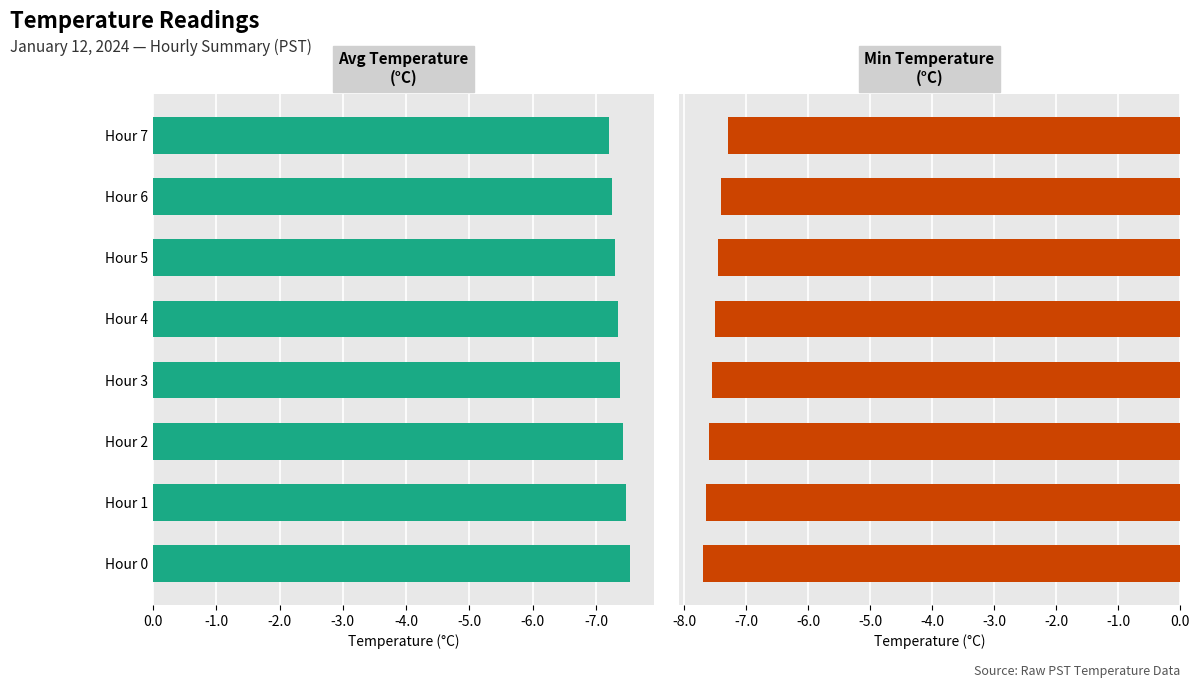

Reading right to left, transcribe all the data shown in this chart.

Avg Temperature (C): -7.2	-7.2	-7.3	-7.3	-7.4	-7.4	-7.5	-7.5
Min Temperature (C): -7.3	-7.4	-7.5	-7.5	-7.5	-7.6	-7.7	-7.7